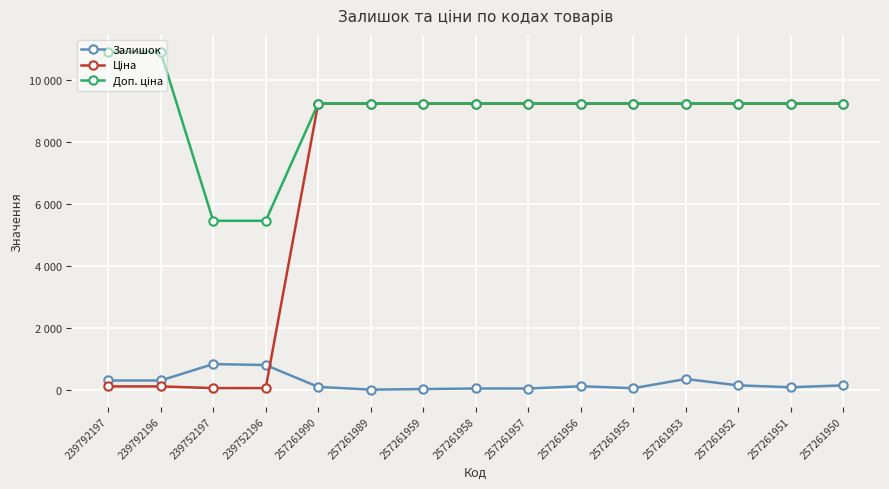

Is this an area chart (filled region under the line)?

No